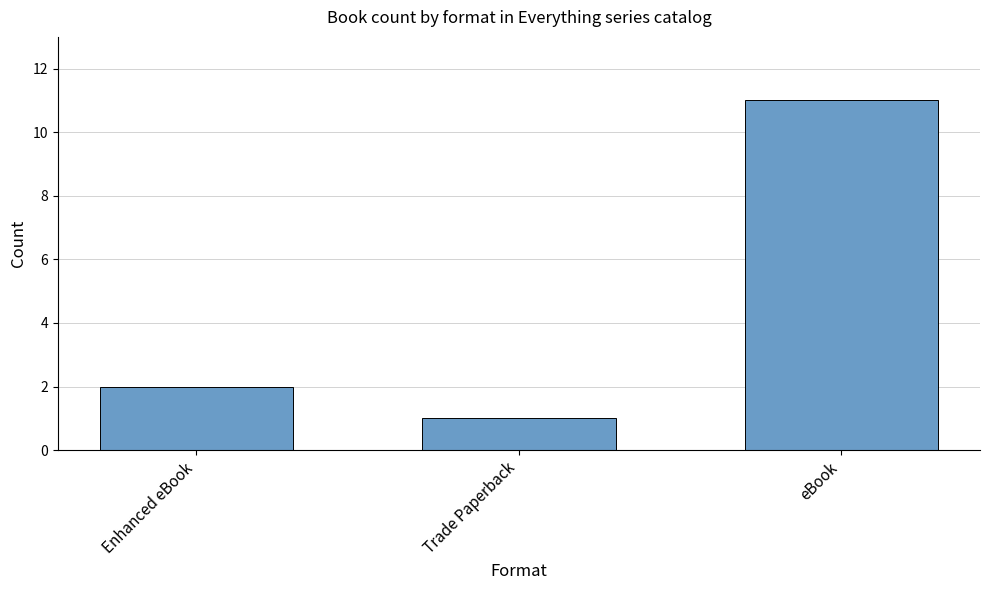

List the labels in order of value, largest first.

eBook, Enhanced eBook, Trade Paperback